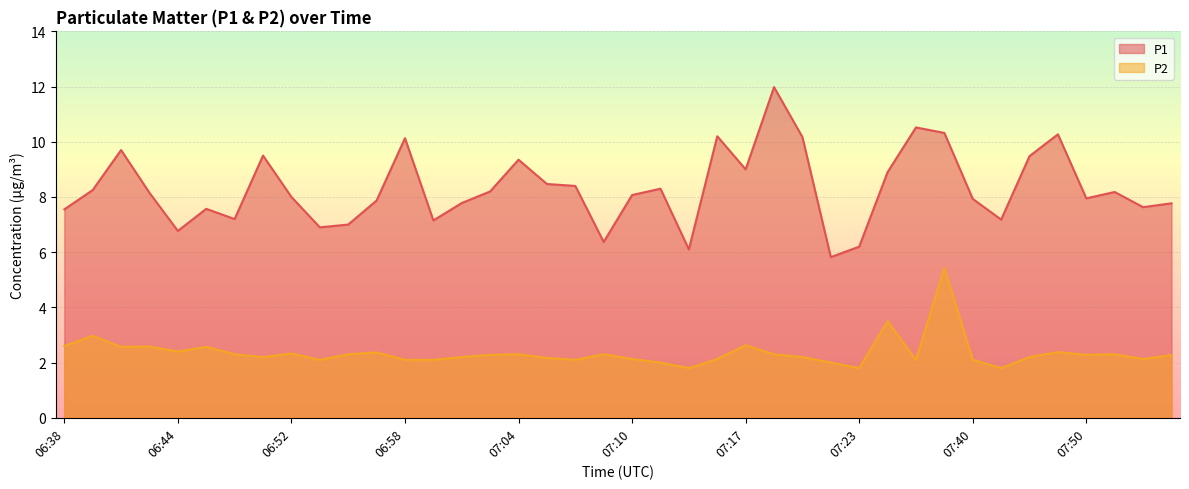

What is the value of the P1 point at the 36th from the left?

10.3